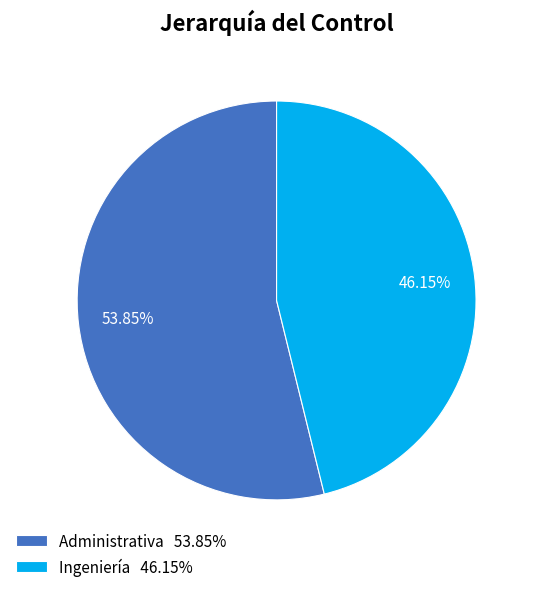

Count the number of slices in the pie.

2